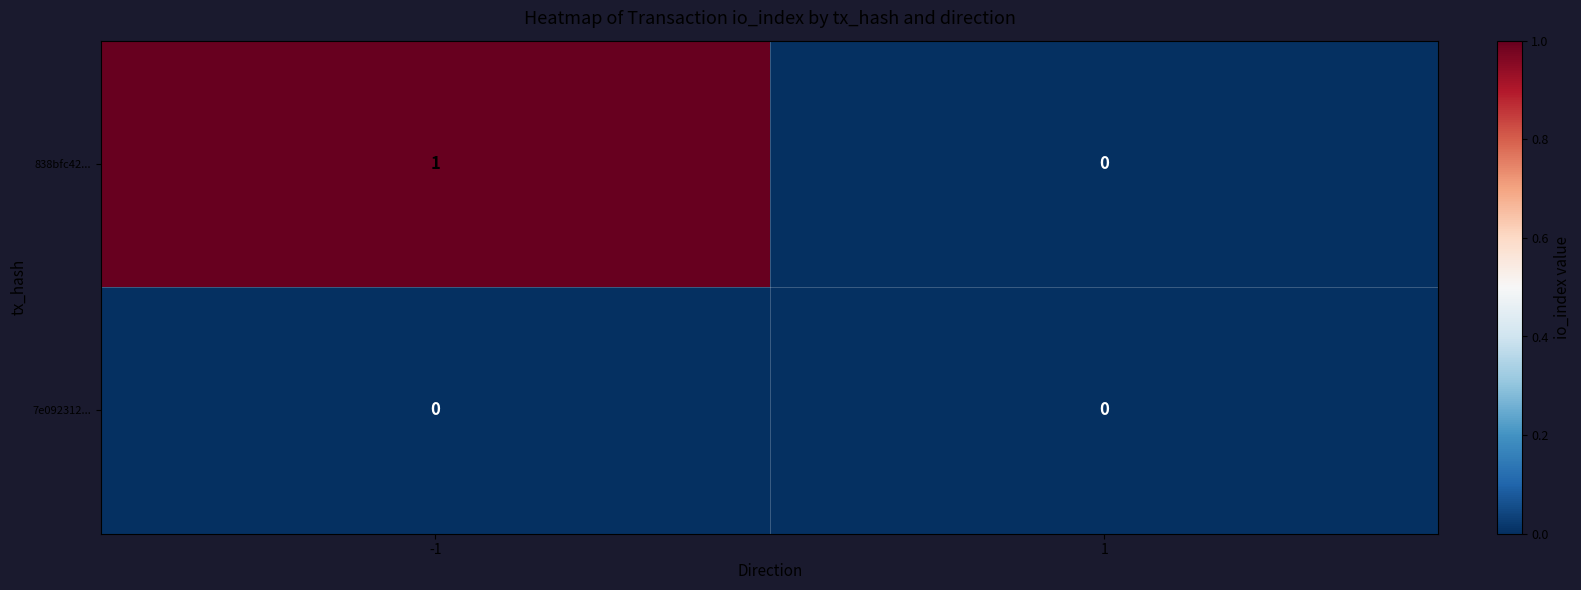

What is the greatest value displayed?

1